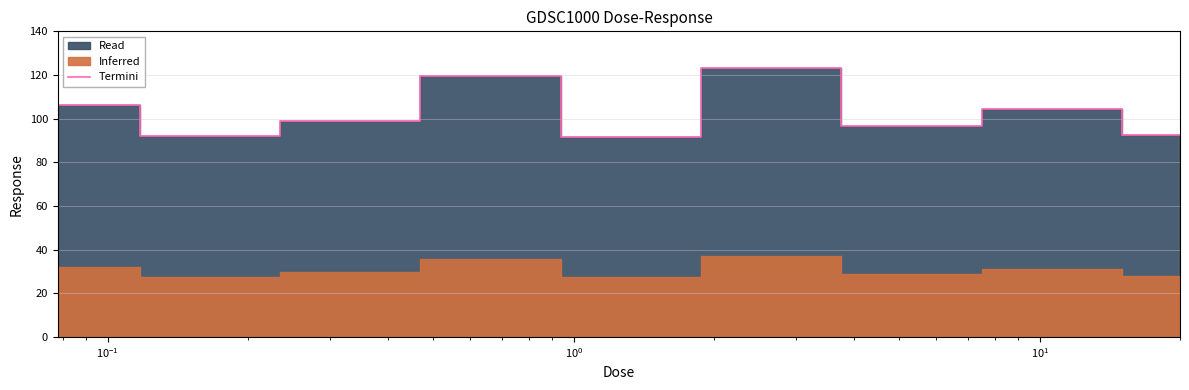

Reading right to left, what are all the values shown in this chart?

92.4	104.3	96.4	123.3	91.4	119.7	99.0	92.0	106.4